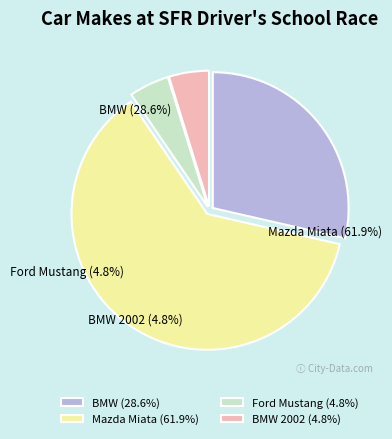

How many segments does this pie chart have?

4